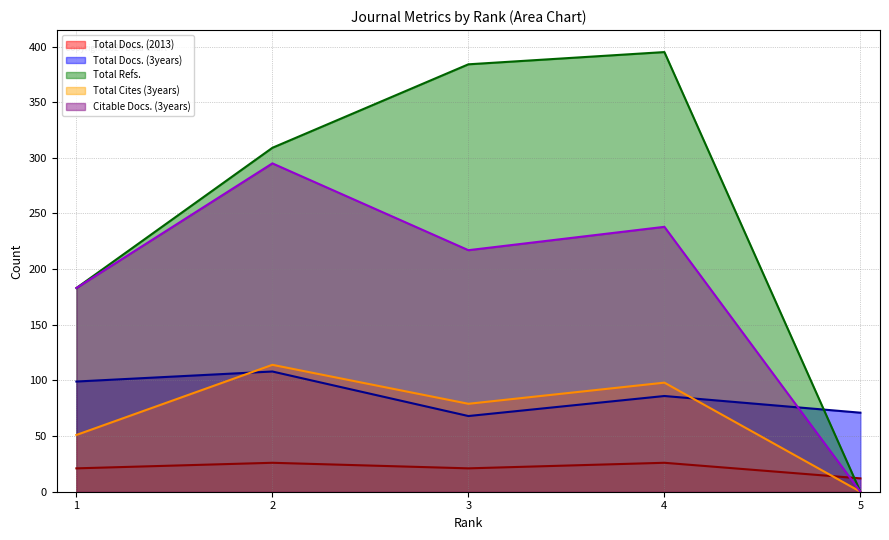

What are all the series names shown in the legend?

Total Docs. (2013), Total Docs. (3years), Total Refs., Total Cites (3years), Citable Docs. (3years)